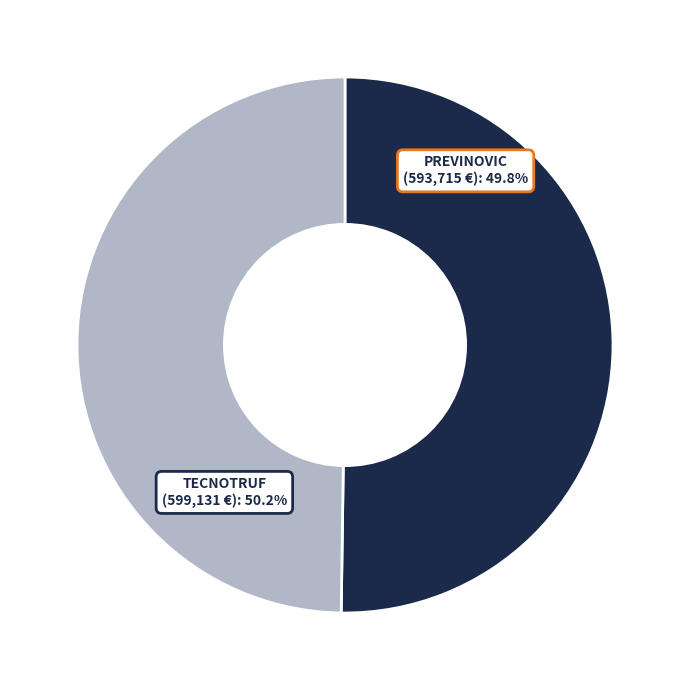

Does Groupe Opérationnel TECNOTRUF account for over 50% of the chart?

Yes